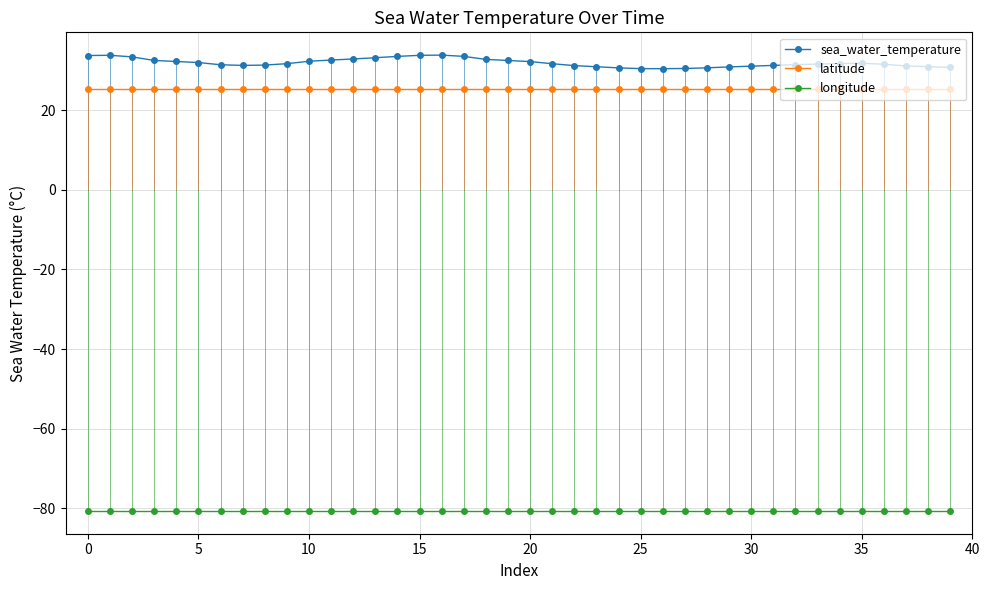

True or false: sea_water_temperature has more than 0 points higher than both neighbors.

True